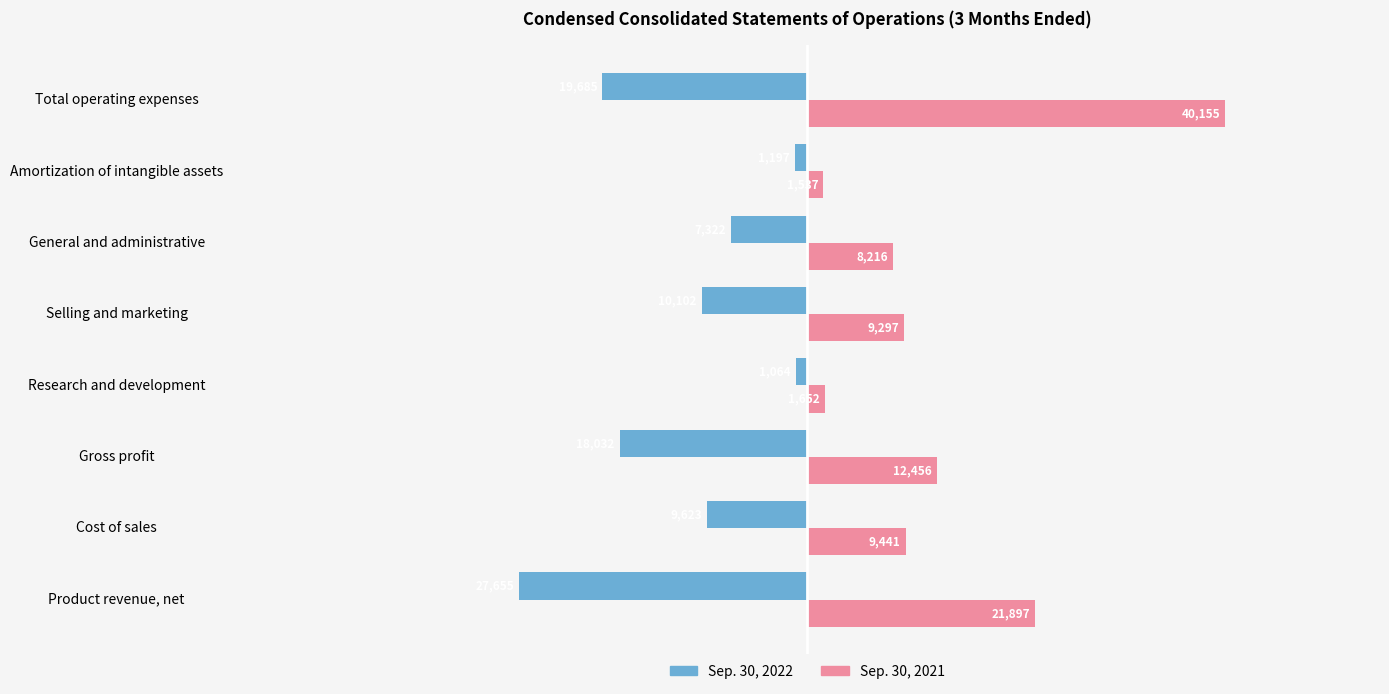

What is the greatest value displayed?

40155